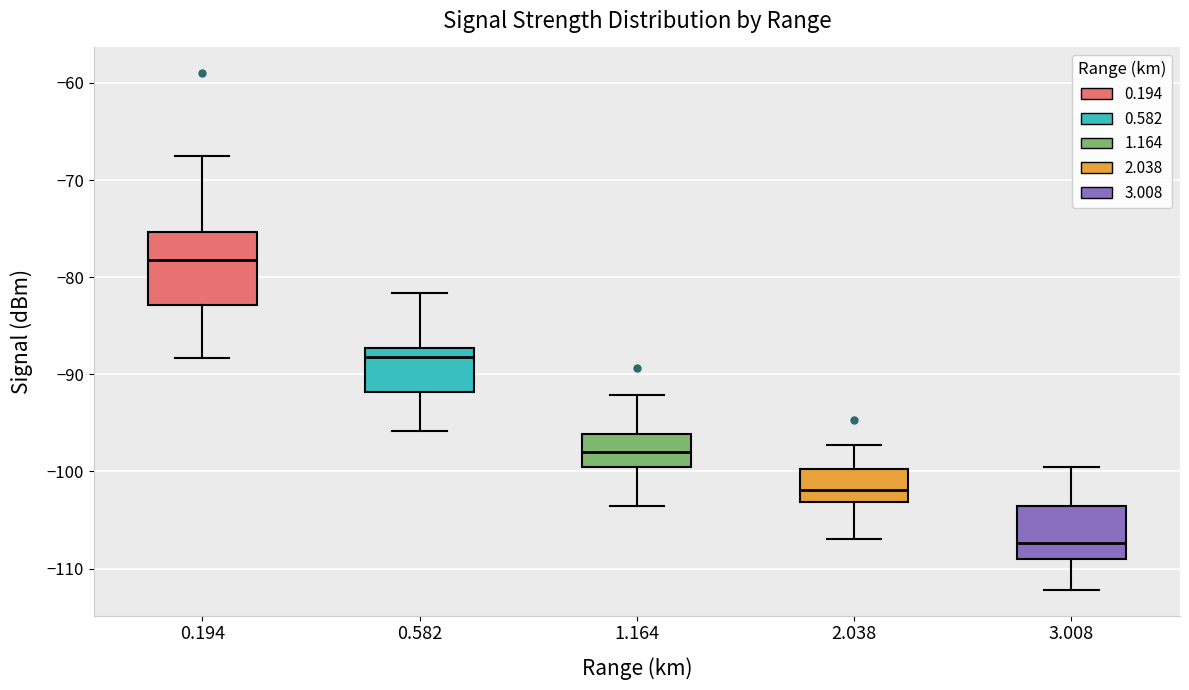

Which box is the tallest, from its lower edge to its upper edge?

0.194